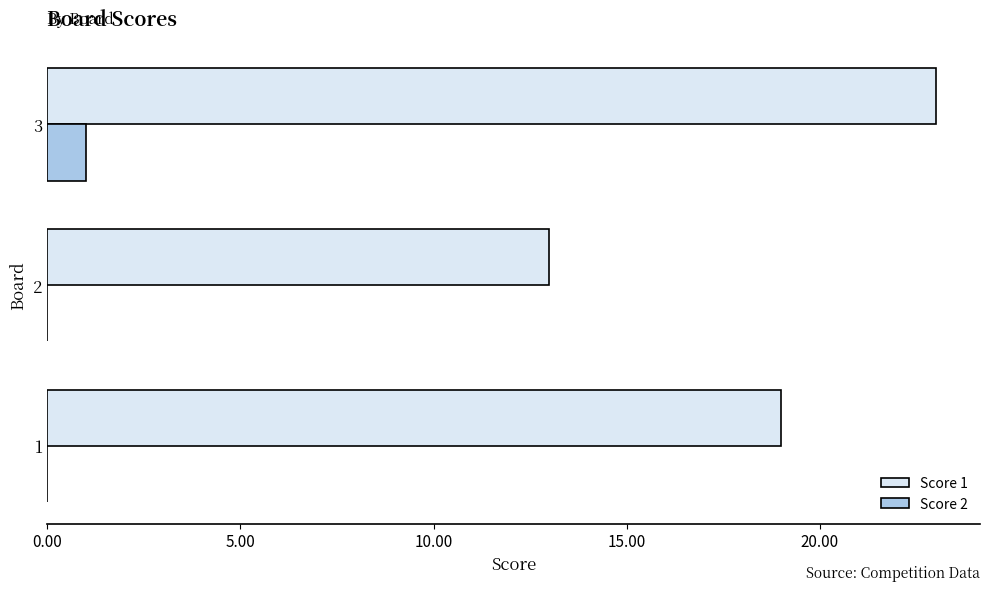

Which category has the highest value in the Score 2 series?

3